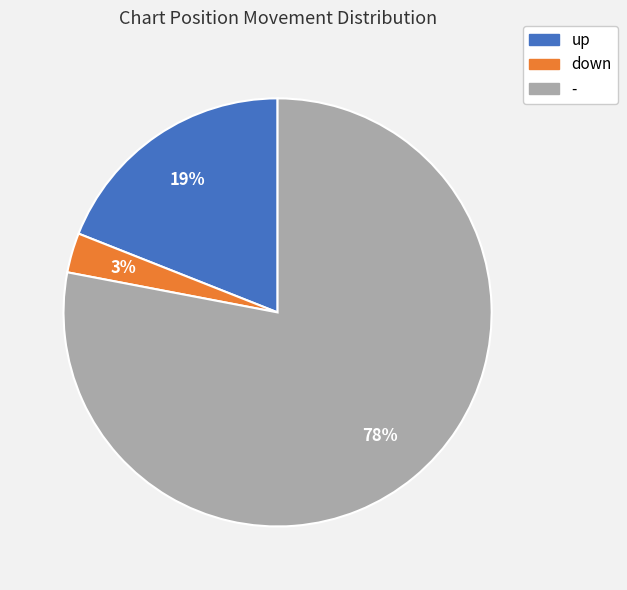

Which has a higher value, down or up?

up